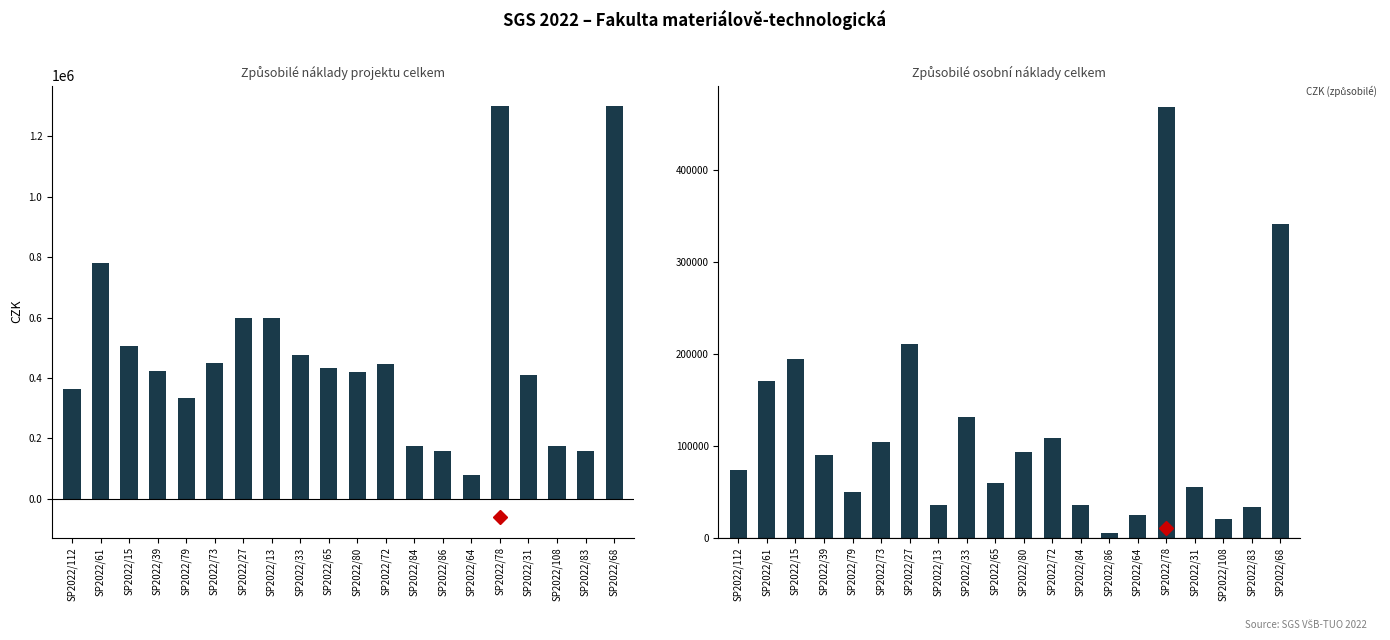

Between SP2022/80 and SP2022/78, which series saw the biggest shift?

způsobilé náklady projektu celkem